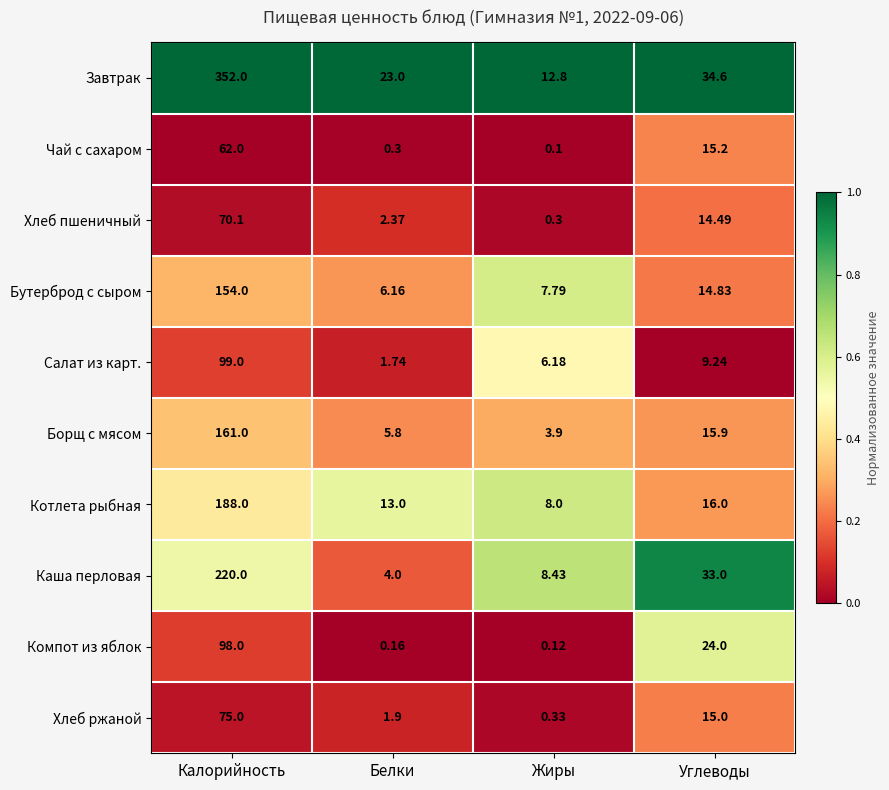

Which category has the highest value across all series?

Калорийность